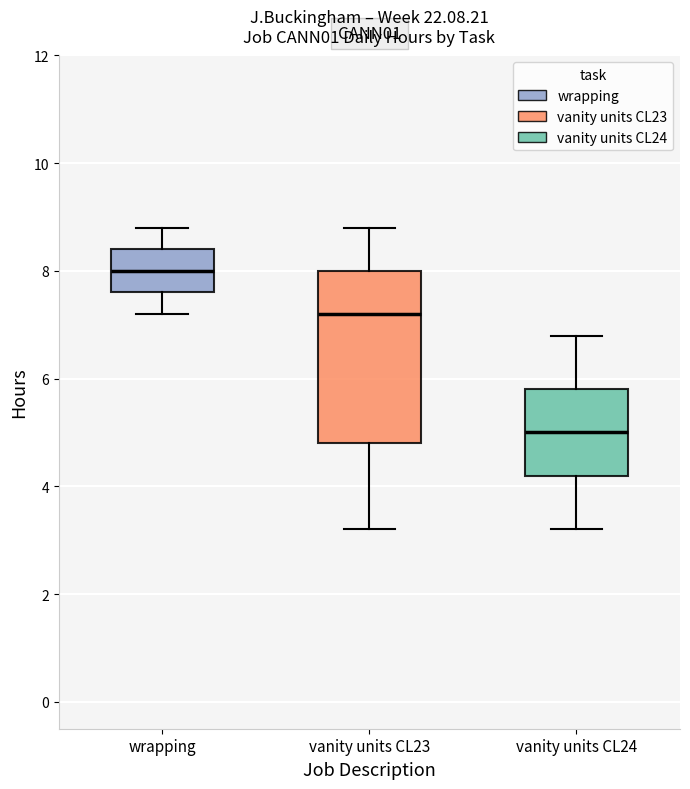

Which box has the lowest median line?

vanity units CL24